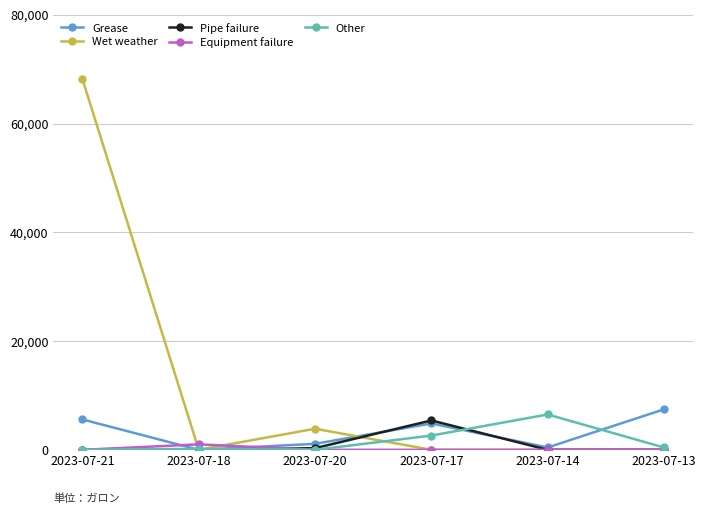

At which category is the sum across all series the highest?

2023-07-21